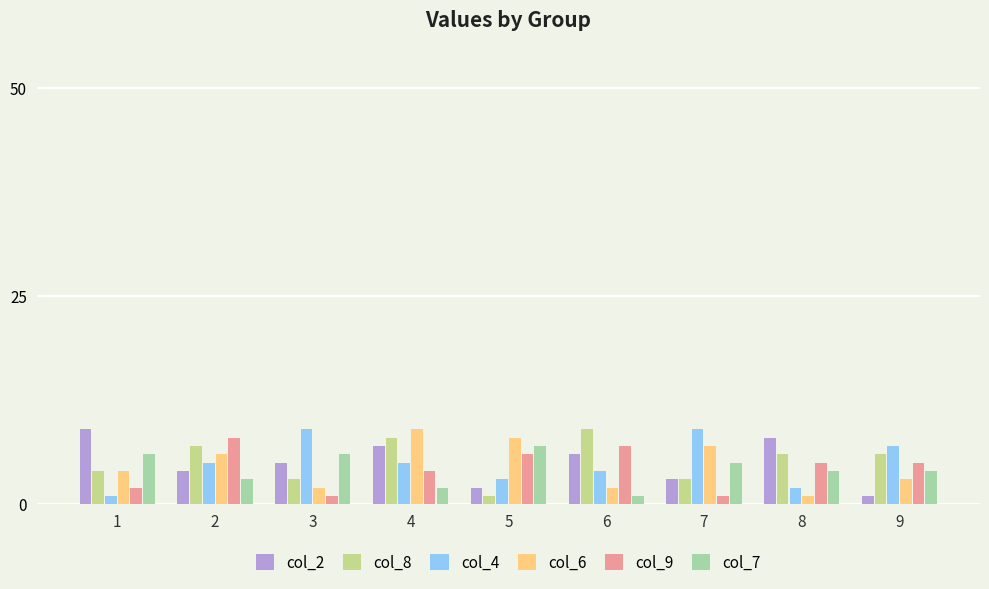

The col_8 series shows 7 at 2. True or false?

True